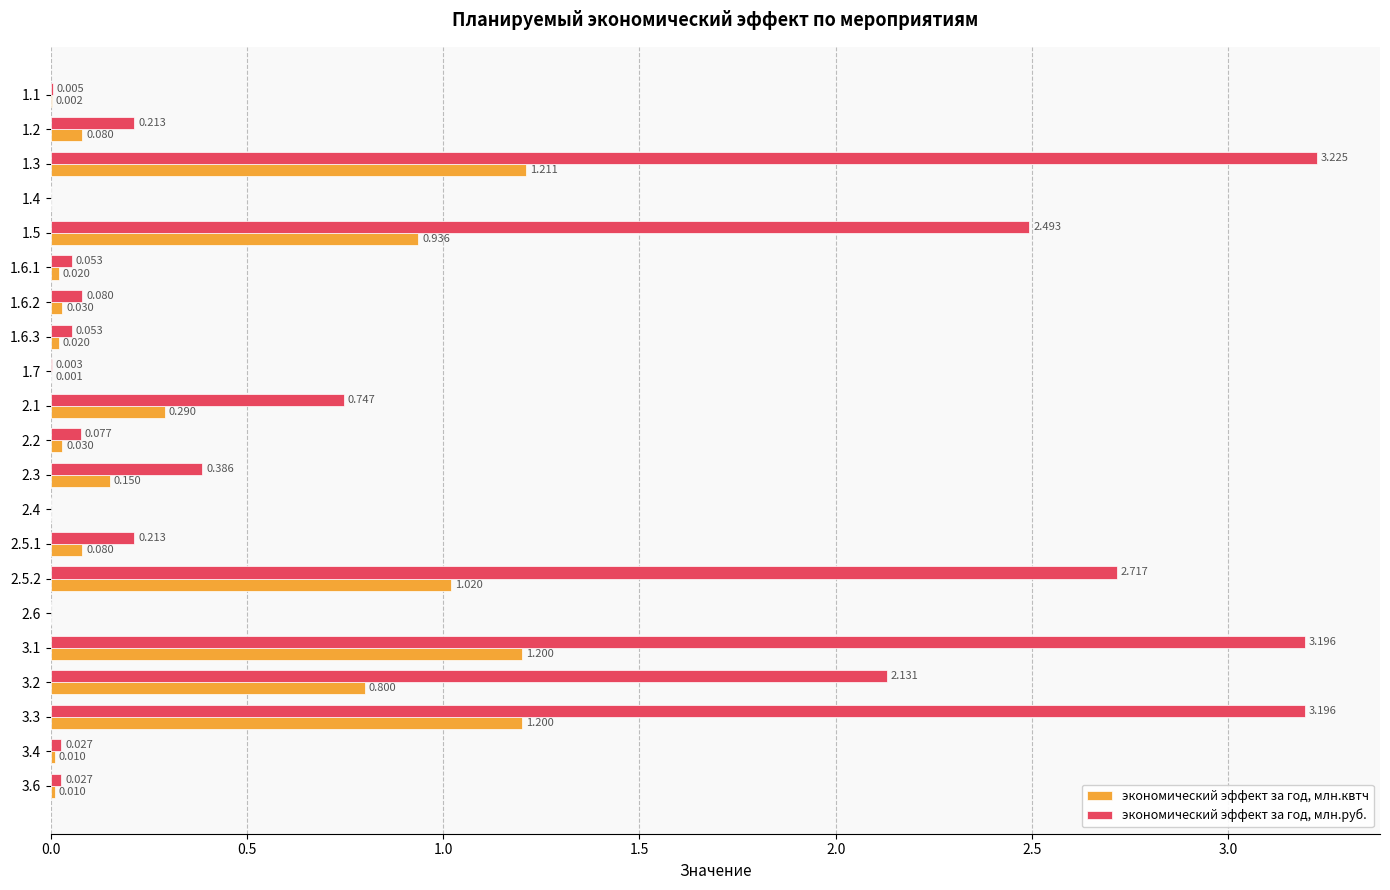

Which series has the largest total across all categories?

экономический эффект за год, млн.руб.